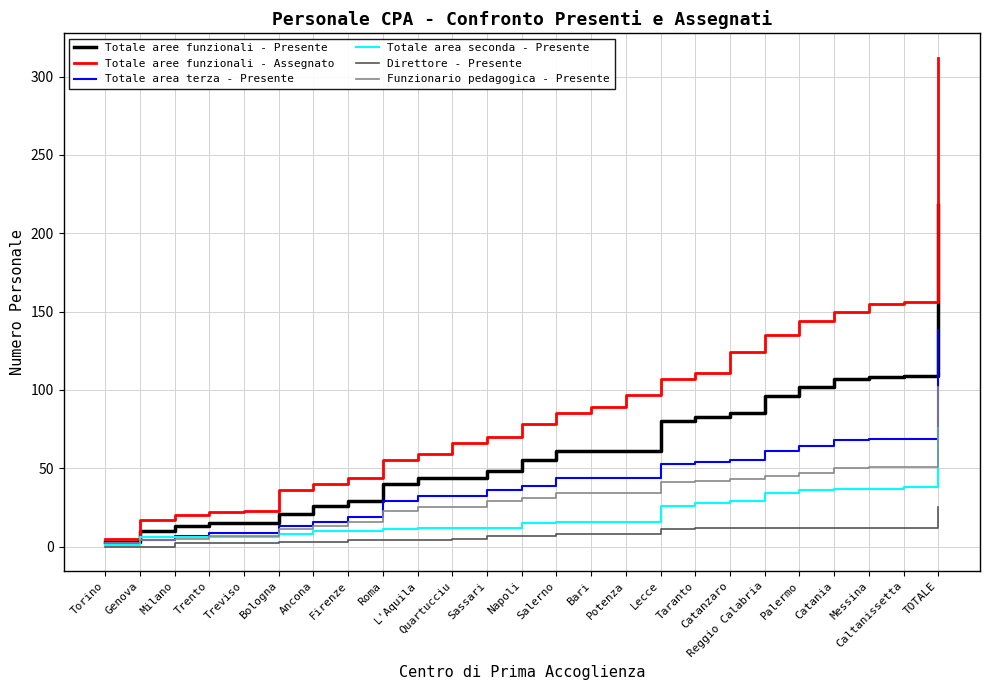

How many categories are shown in the chart?

25